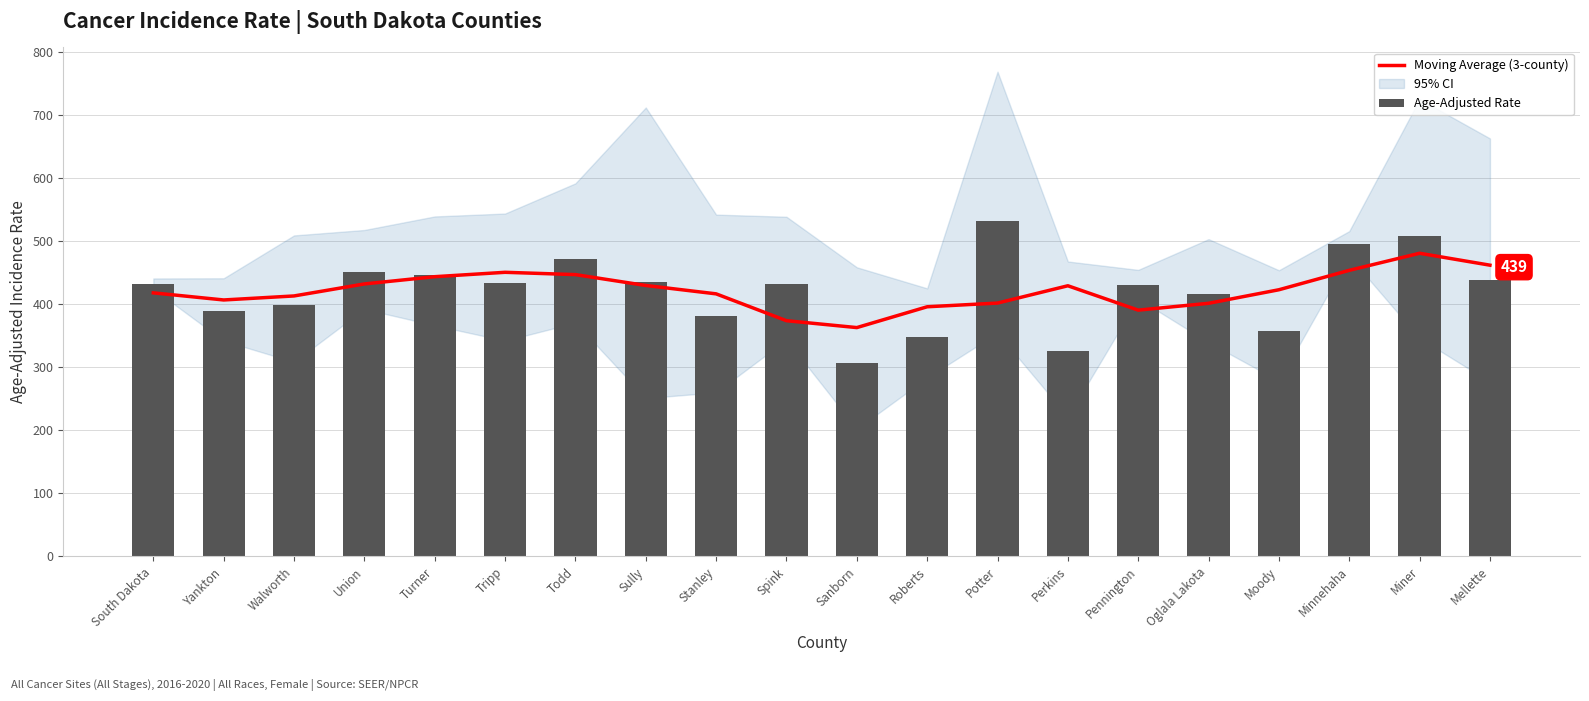

Which has a higher value, Stanley or Roberts?

Stanley